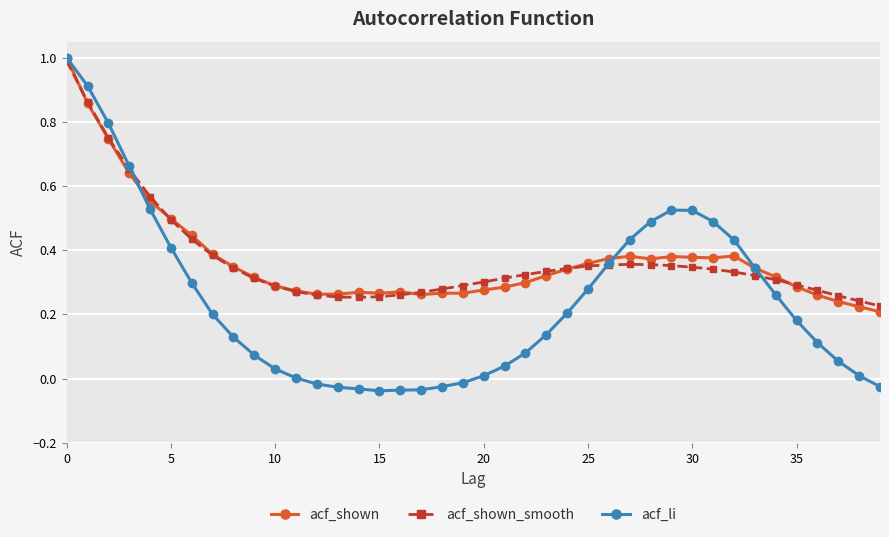

True or false: acf_shown has more than 1 interior local peaks.

True